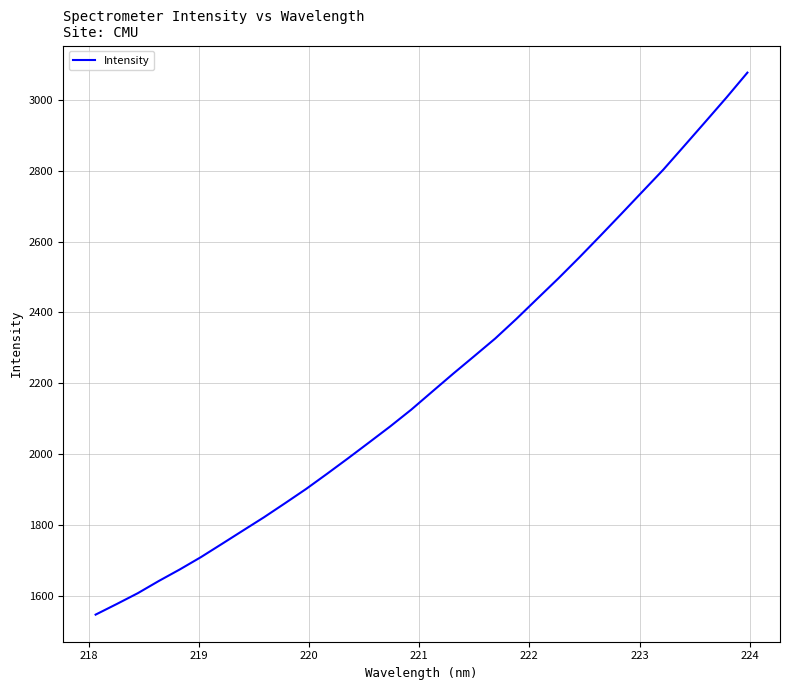

What is the smallest value displayed?

1548.5